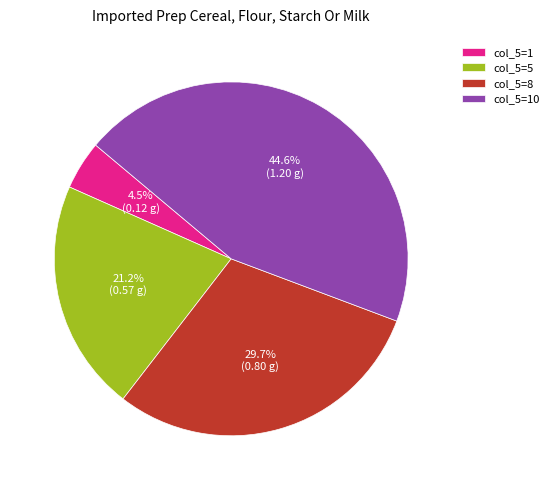

Between col_5=8 and col_5=5, which is larger?

col_5=8